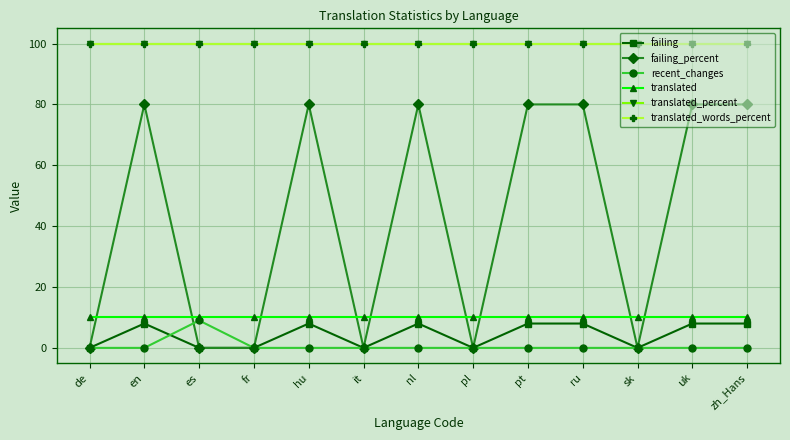

Which label corresponds to the smallest value in the chart?

de